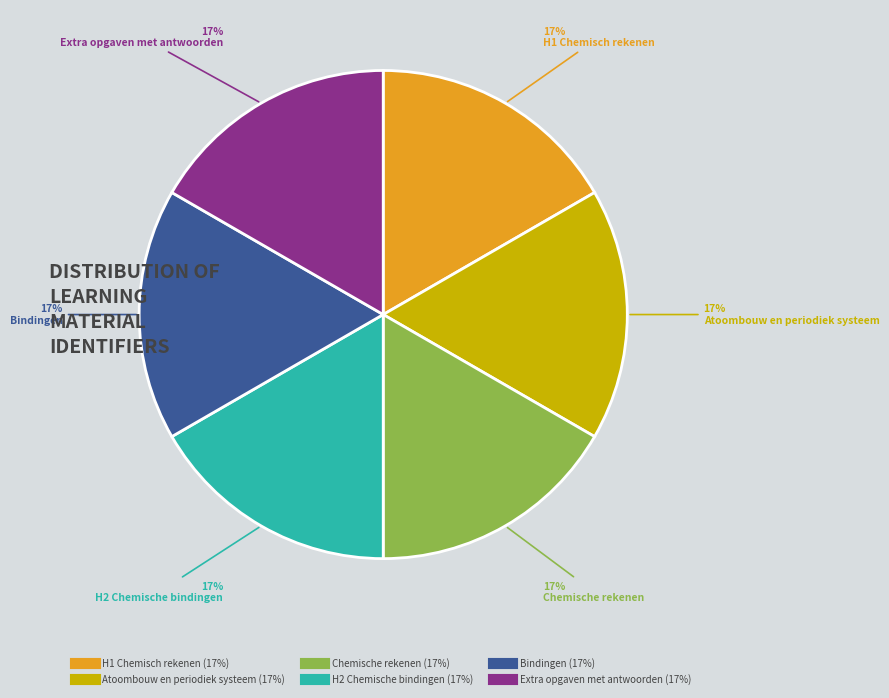

Approximately how many times larger is the value at Atoombouw en periodiek systeem compared to Extra opgaven met antwoorden?

1.0